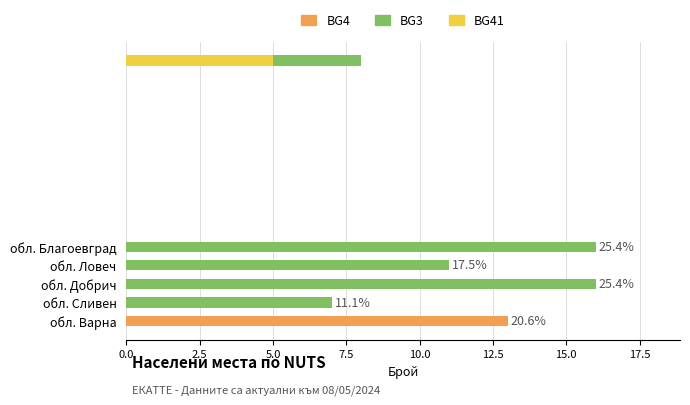

List the series in order of their overall mean, highest first.

BG3, BG4, BG41